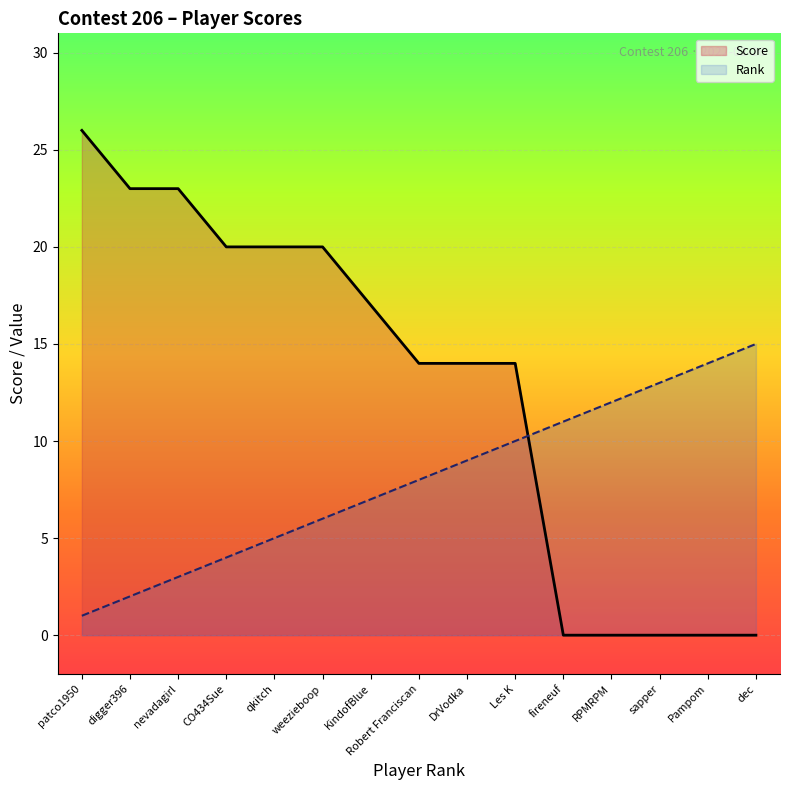

Does the chart display data point markers on the line(s)?

No